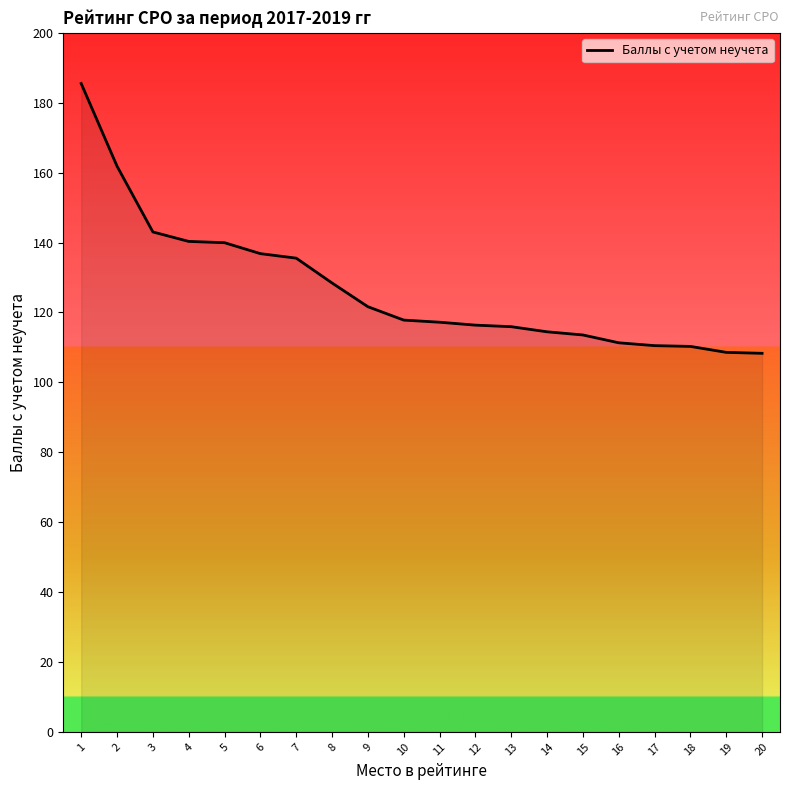

Approximately how many times larger is the value at 17 compared to 6?

0.8